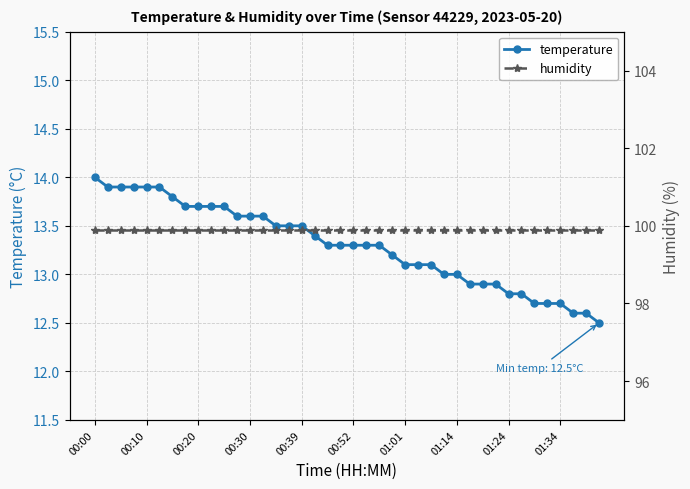

Is it true that humidity equals 161.4 at 21?

False